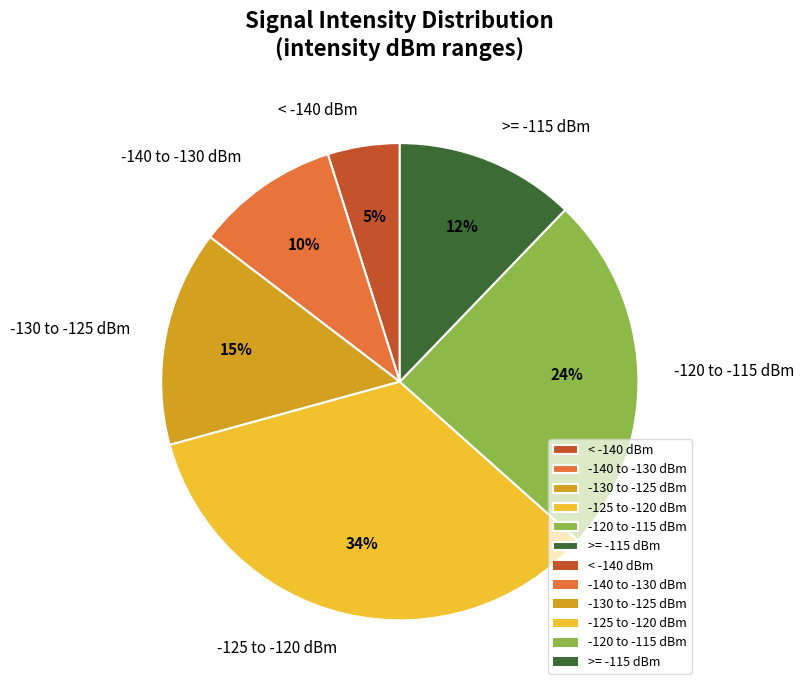

To the nearest percent, what percentage of the pie is -140 to -130 dBm?

10%